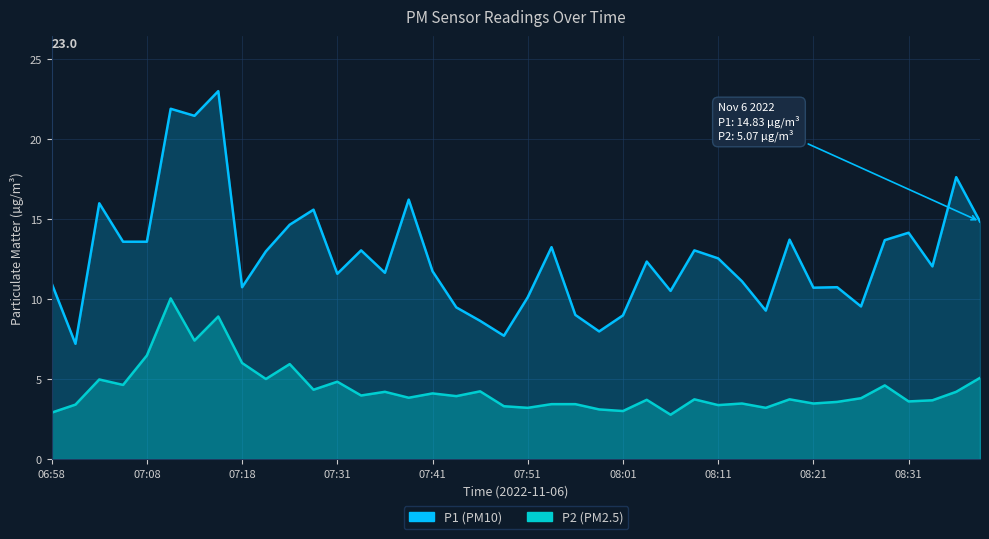

In P2, how many points are higher than both neighbors (excluding endpoints)?

13